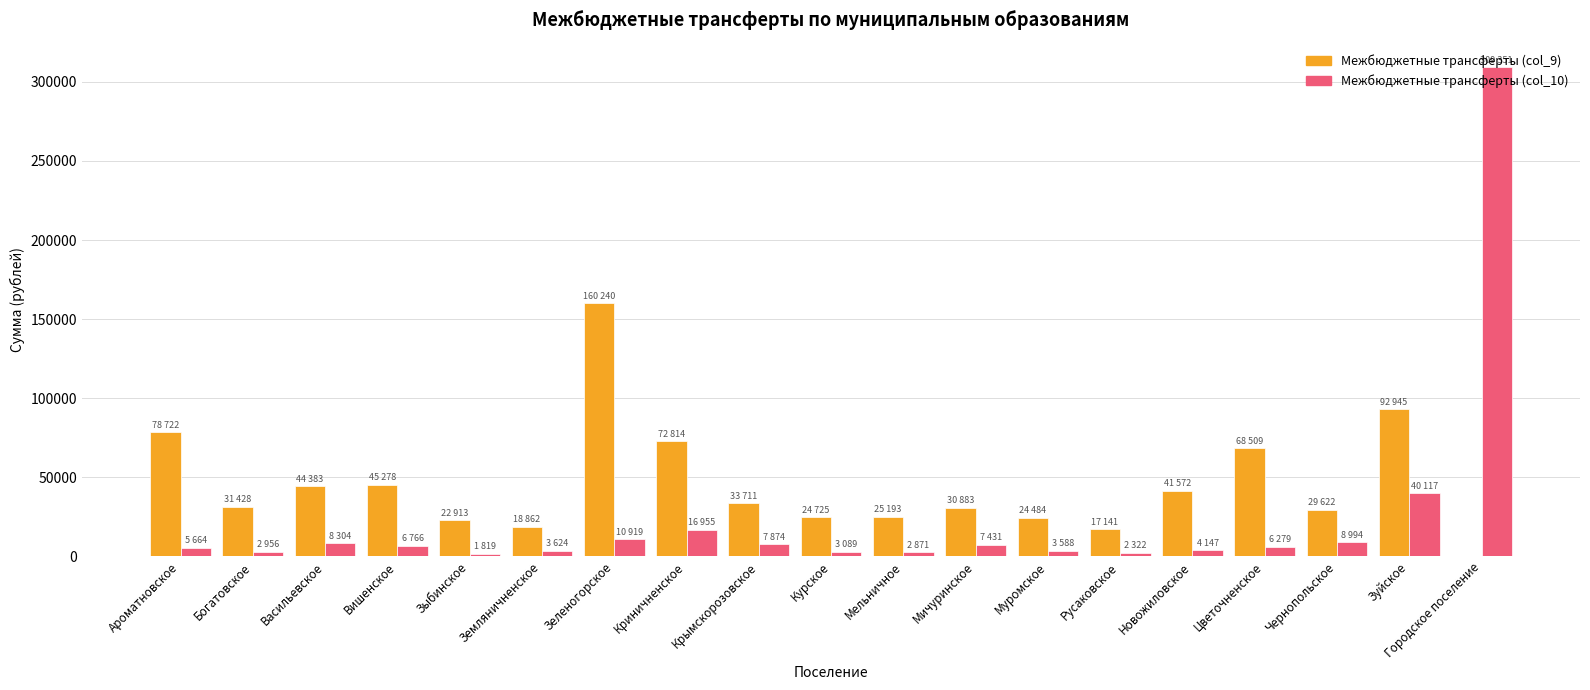

Which category has the highest value across all series?

Городское поселение